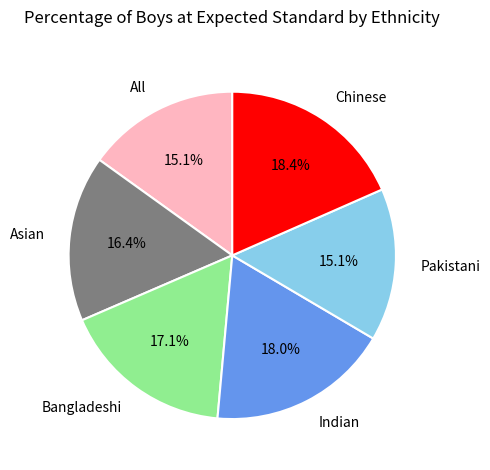

To the nearest percent, what percentage of the pie is Pakistani?

15%